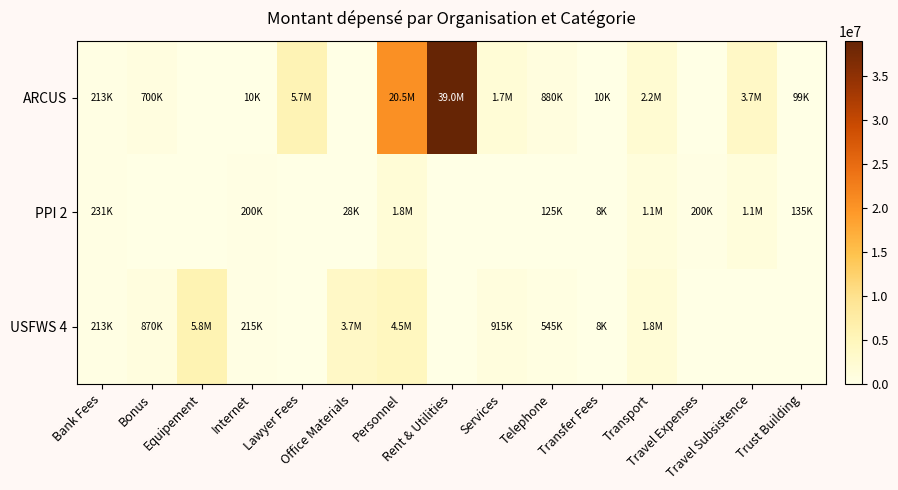

Which has a higher value, Equipement or Travel Subsistence?

Travel Subsistence